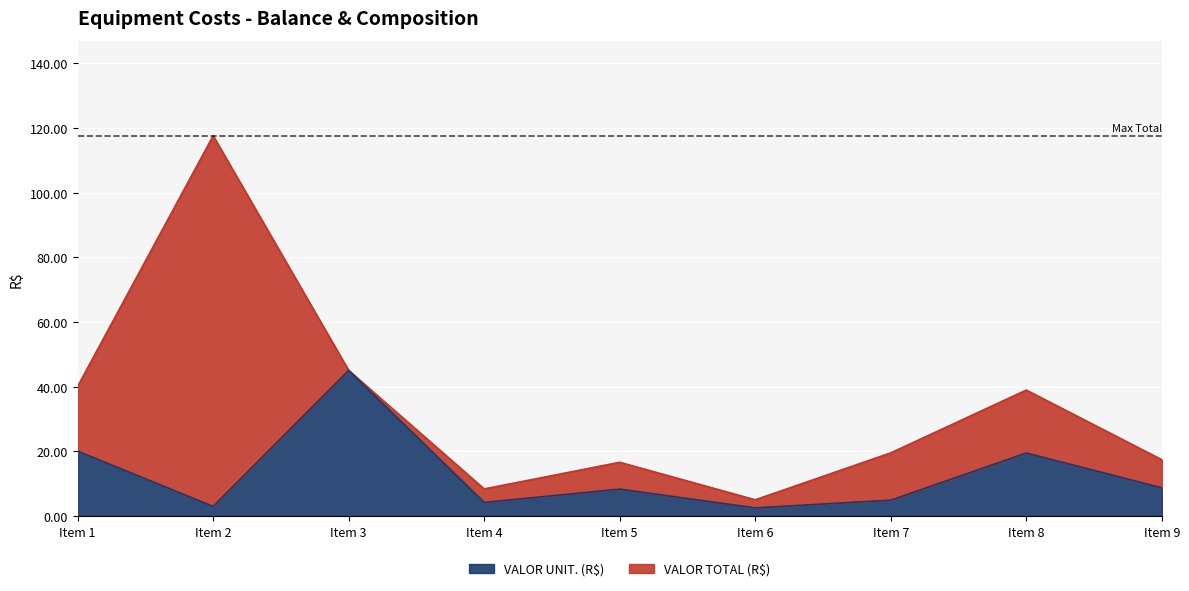

Which category has the highest value in the VALOR UNIT. (R$) series?

Item 3